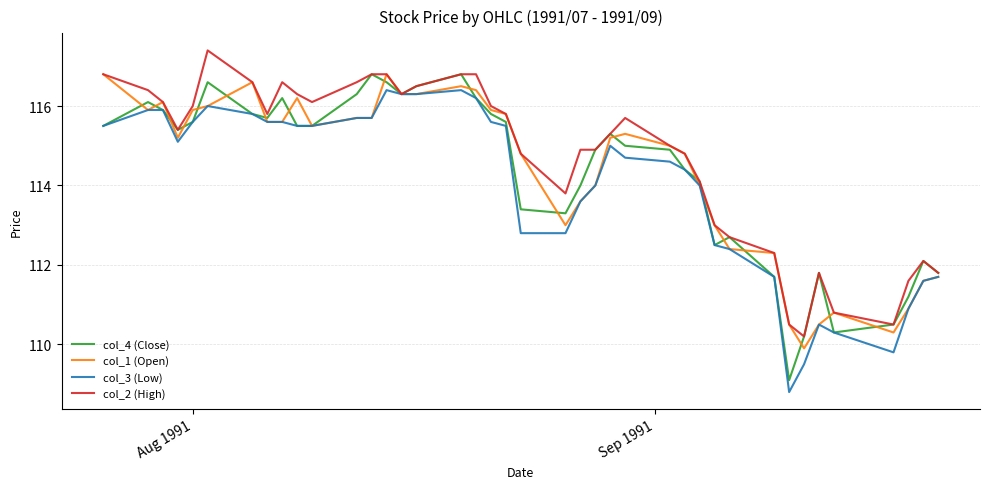

What is the minimum value for col_3 (Low)?

108.8